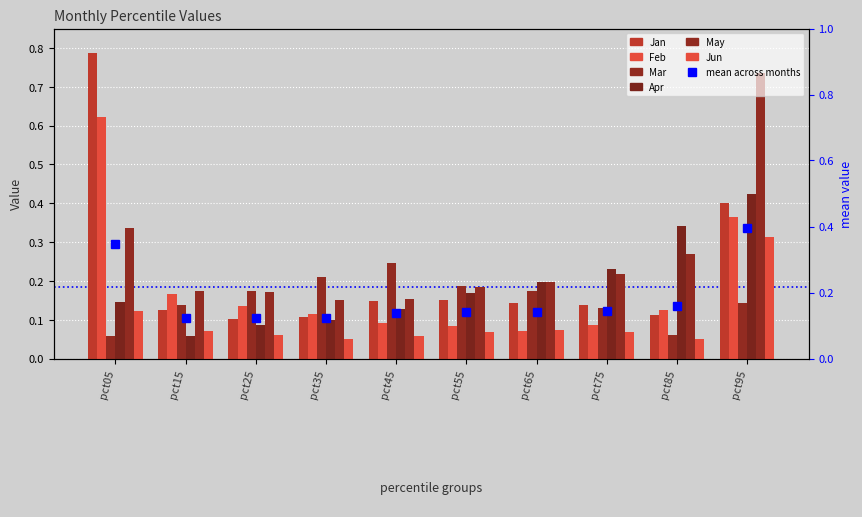

At which category does the chart reach its minimum across all series?

pct85